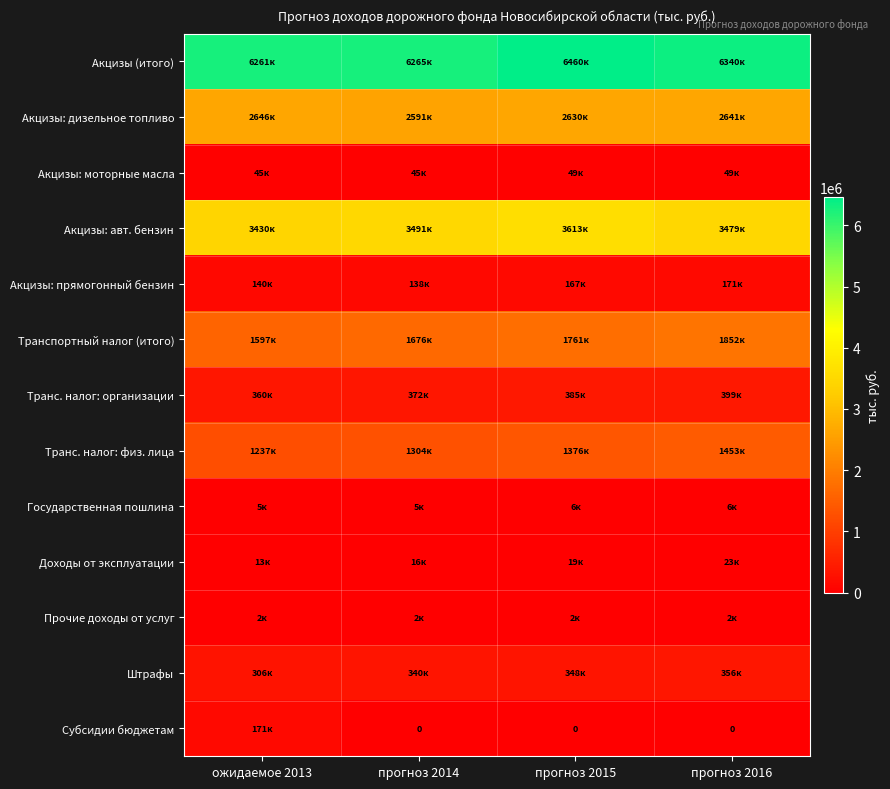

Where is Акцизы: моторные масла nearest to the value 46966?

ожидаемое 2013